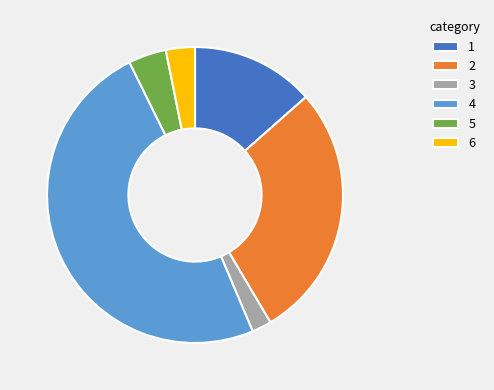

Is it true that 5 is 4% of the pie?

True